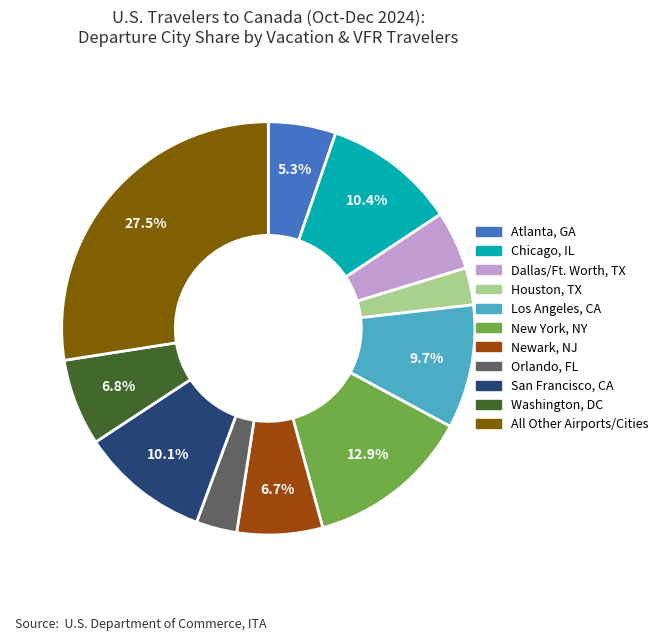

Count the number of slices in the pie.

11